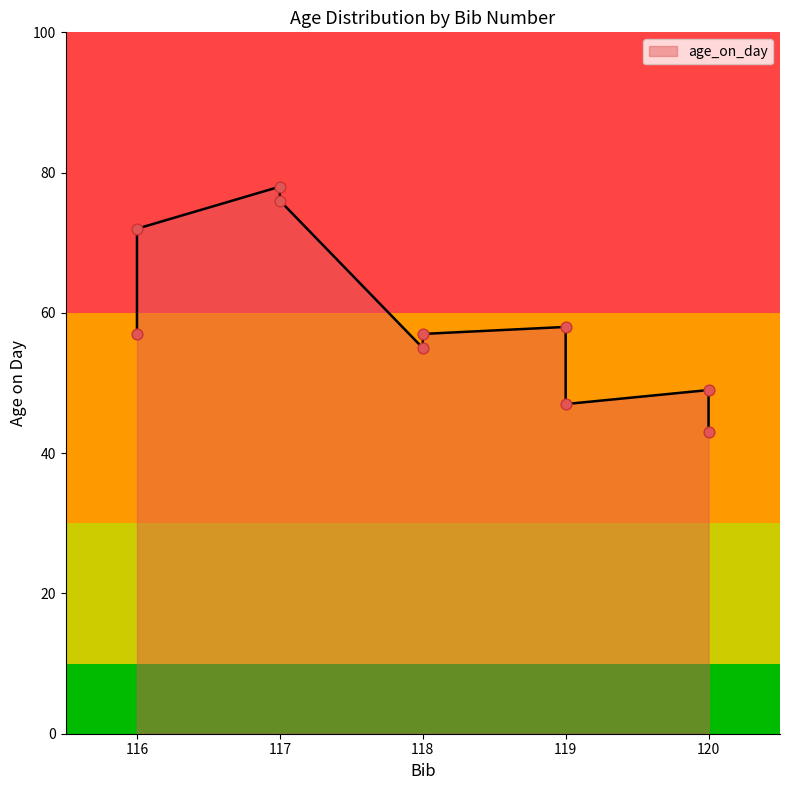

What is the change in value from 117 to 118?

-21